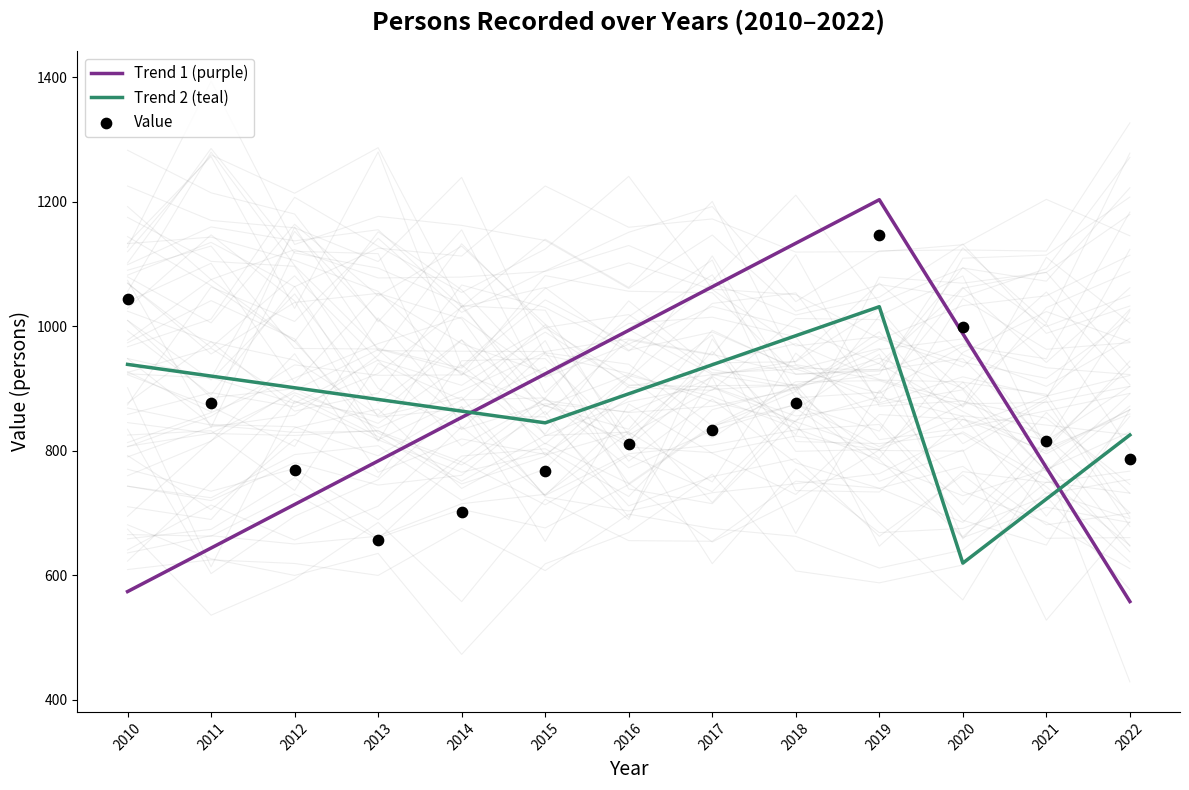

What is the ratio of the value at 2010 to the value at 2011?

1.2